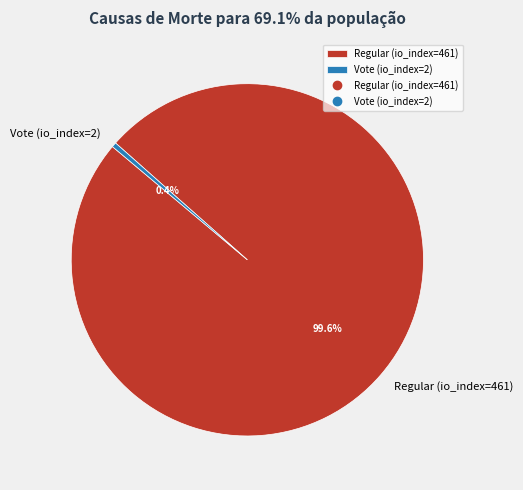

Rank the categories by value from lowest to highest.

Vote (io_index=2), Regular (io_index=461)